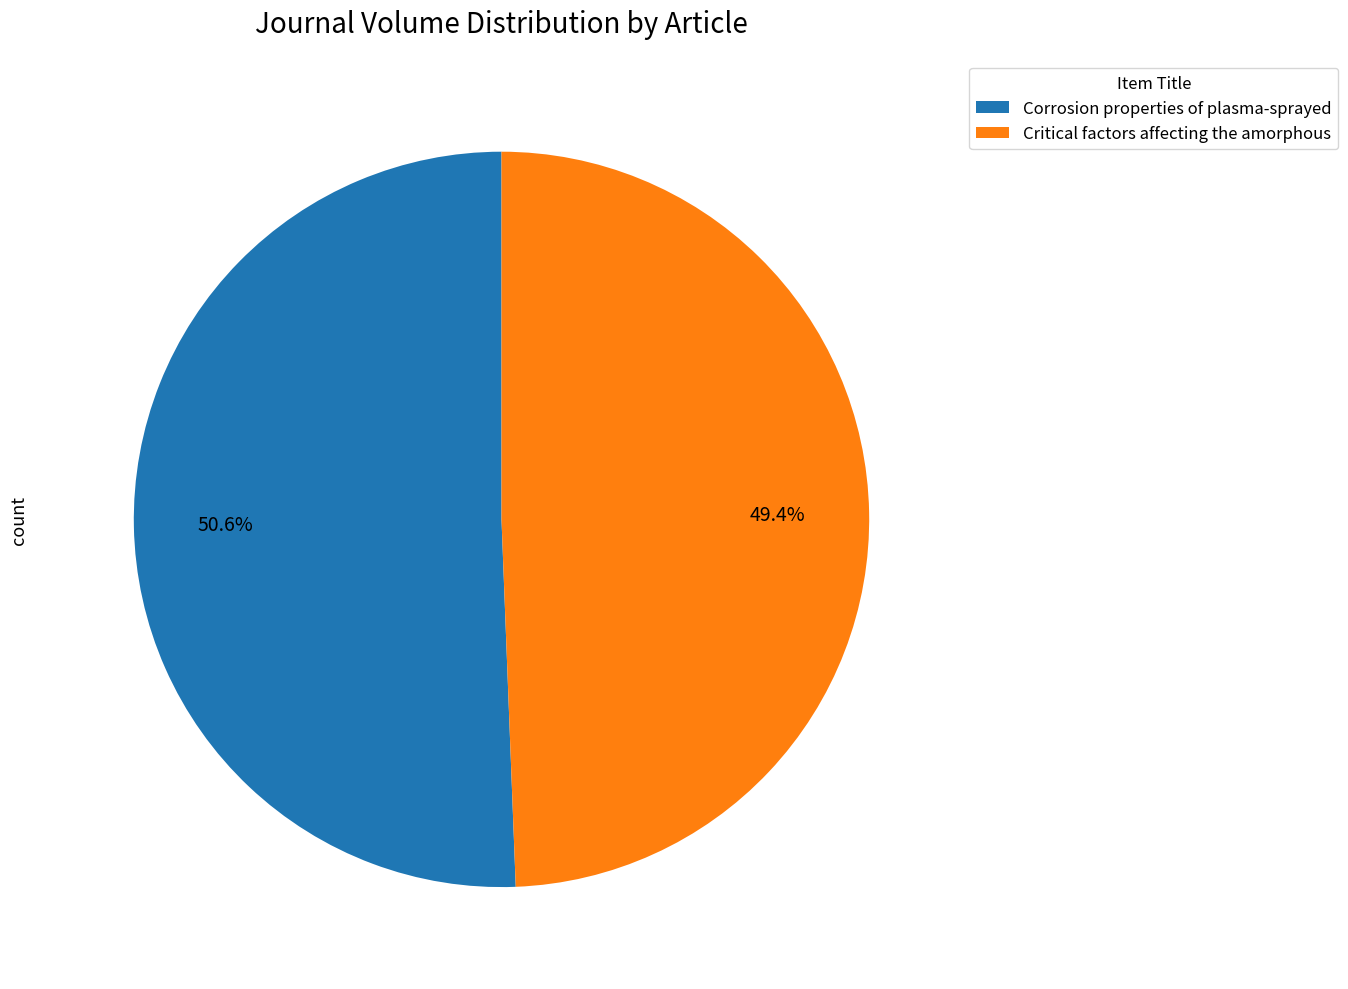

What is the ratio of the value at Corrosion properties of plasma-sprayed to the value at Critical factors affecting the amorphous?

1.0